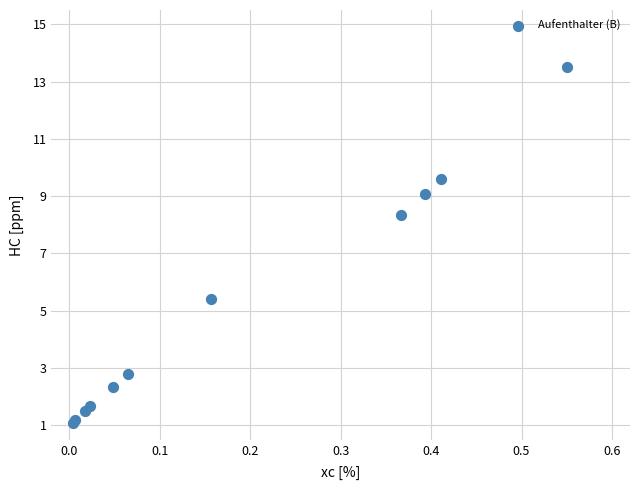

What Y value in the scatter plot is closest to 7?

8.4